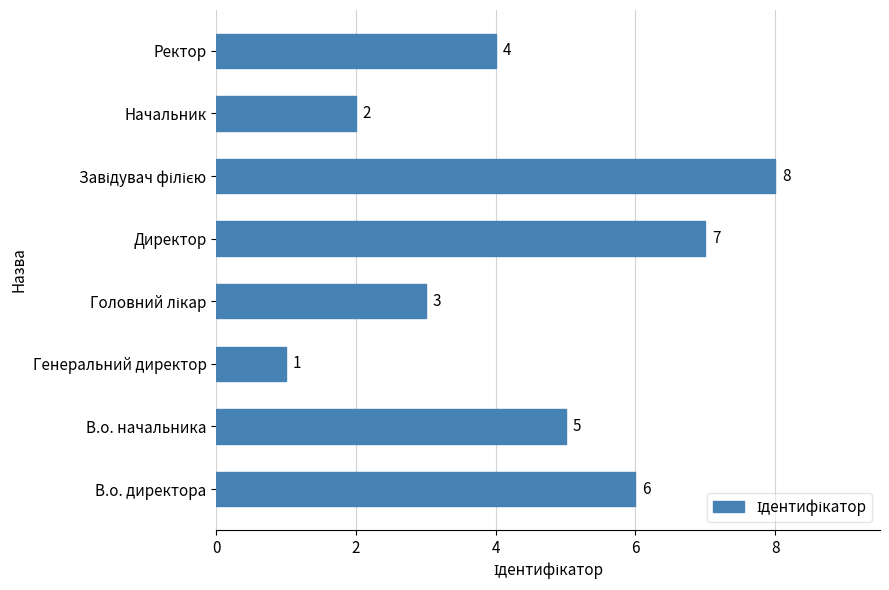

What is the greatest value displayed?

8